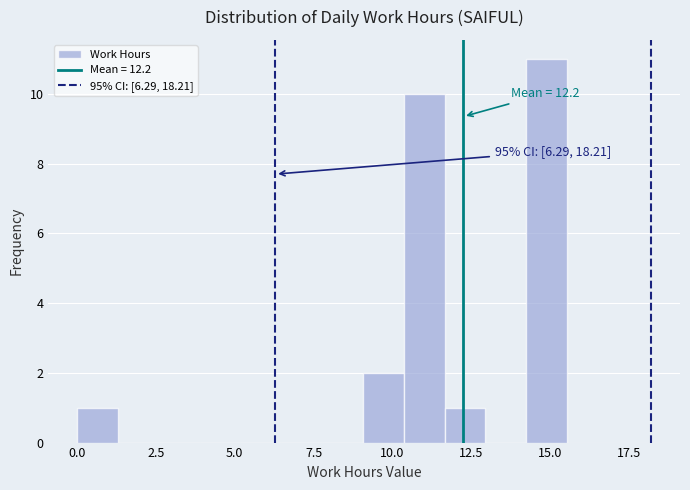

Around what value on the x-axis is the tallest bar? Give the approximate position of its centre, as read against the axis.

15.0